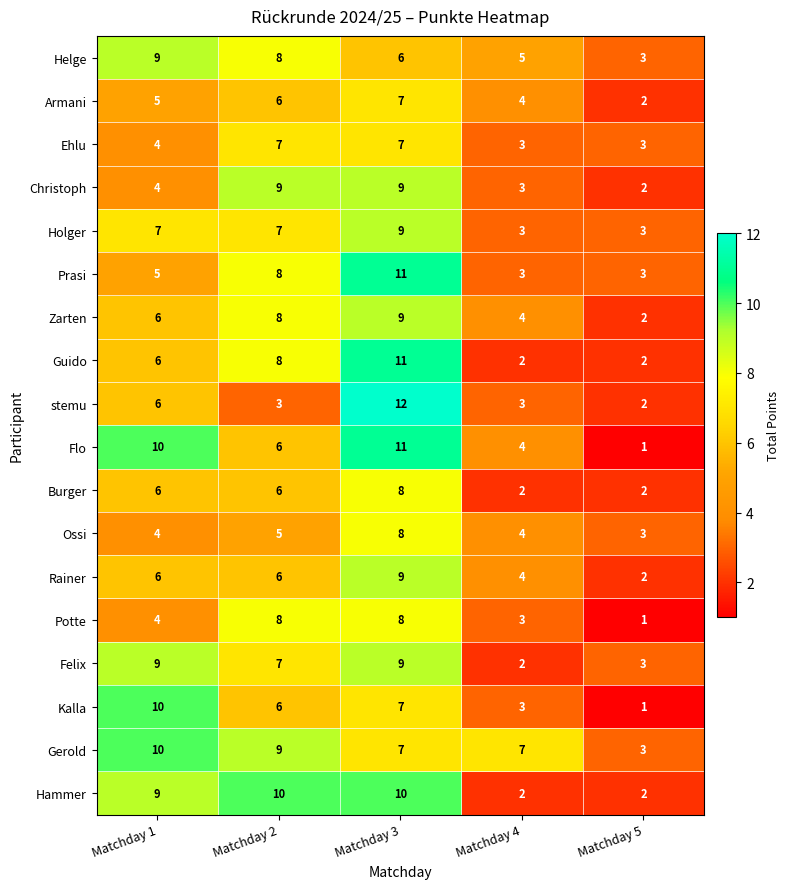

At which label does Felix first exceed 7?

Matchday 1